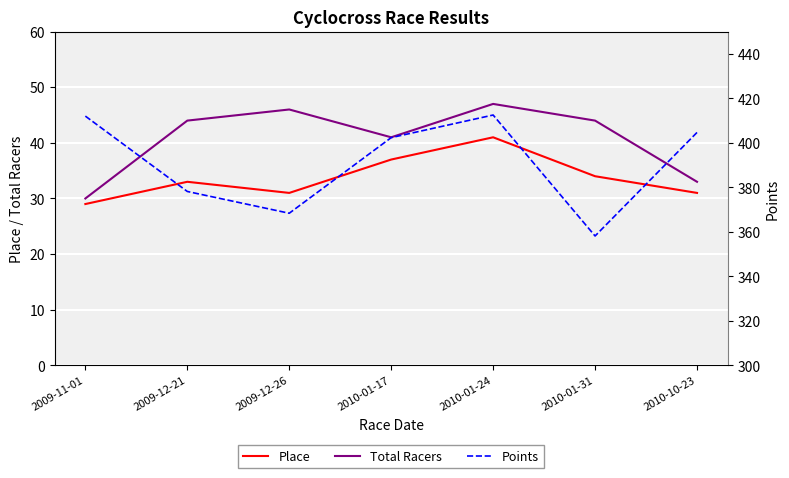

Which series changed the most between 2010-01-24 and 2010-10-23?

Total Racers